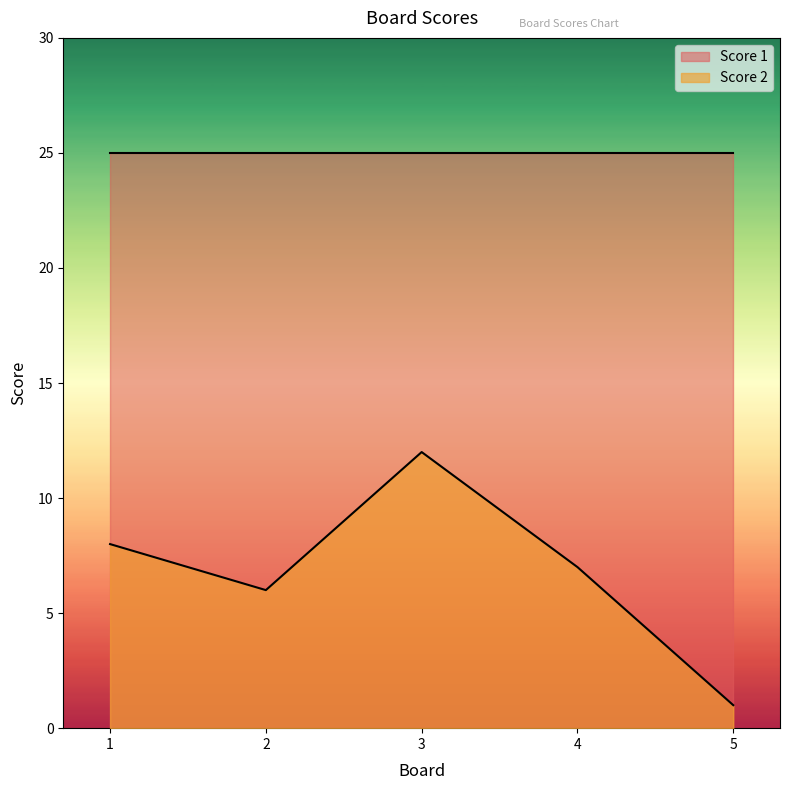

What is the difference between the maximum and second lowest values?

6